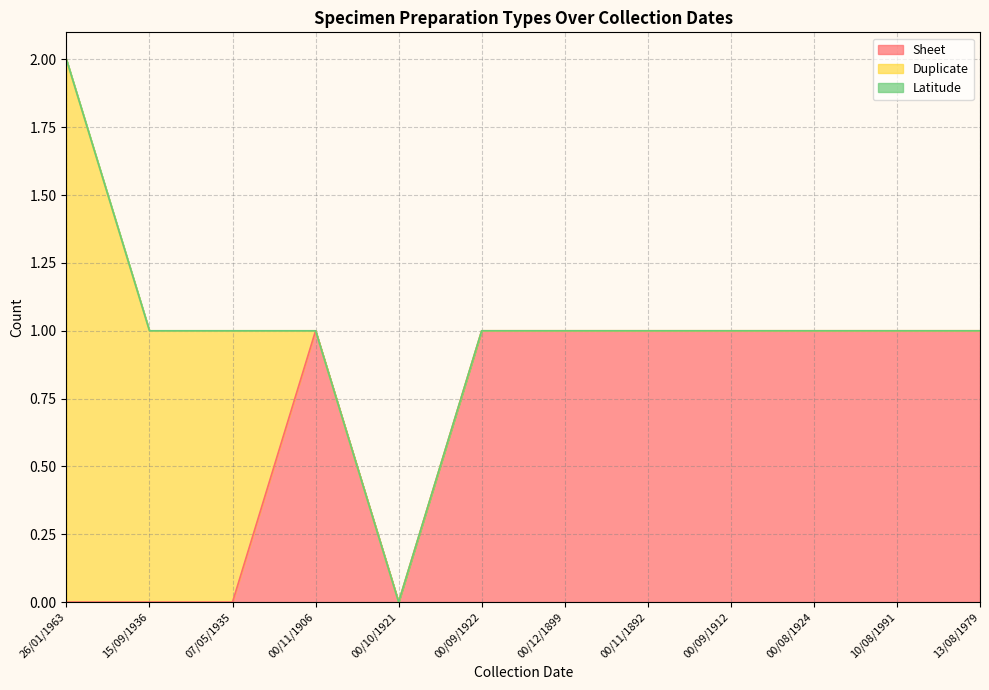

At which label is Sheet closest to 0?

26/01/1963